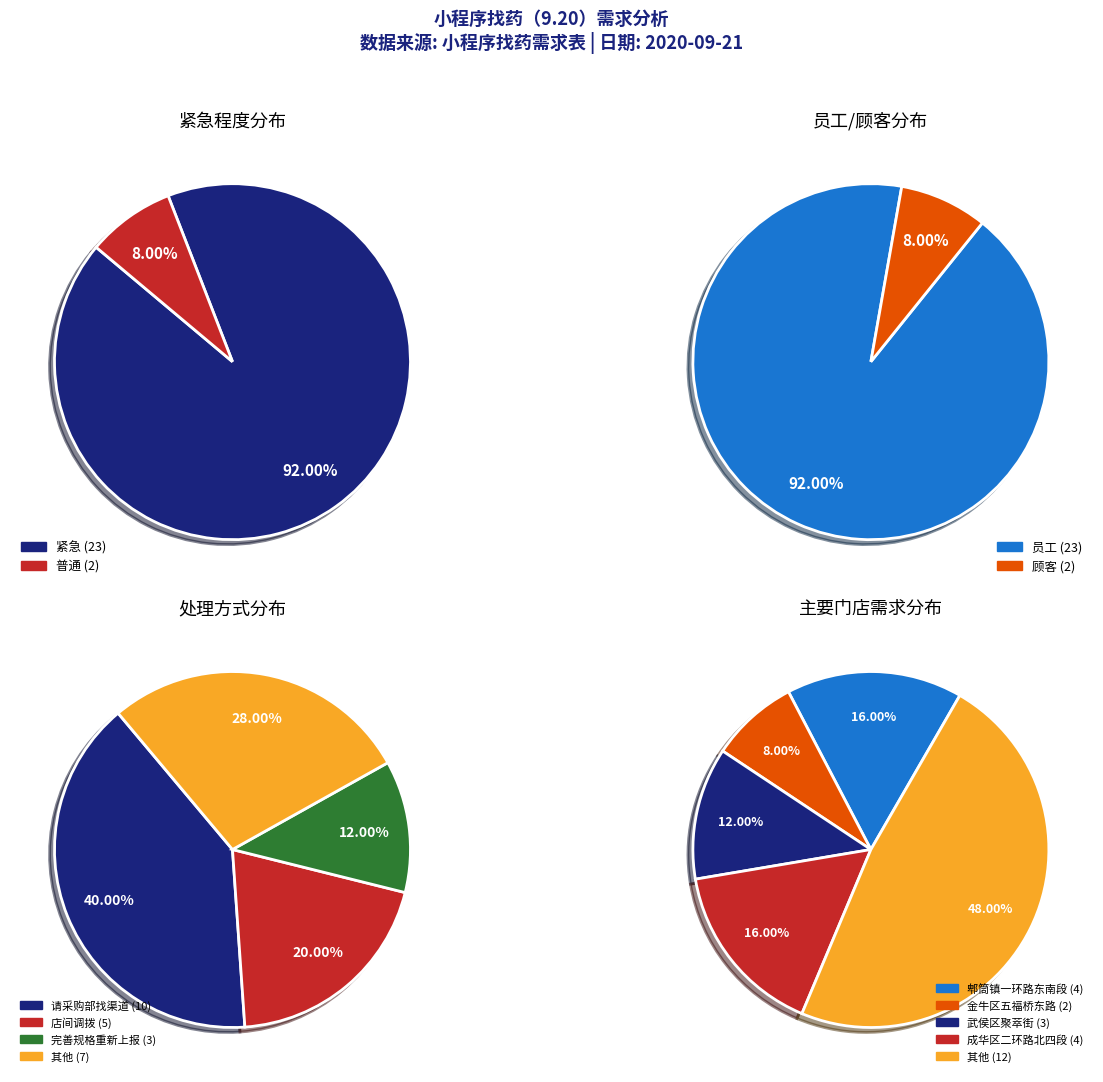

What is the largest slice in the pie chart?

紧急